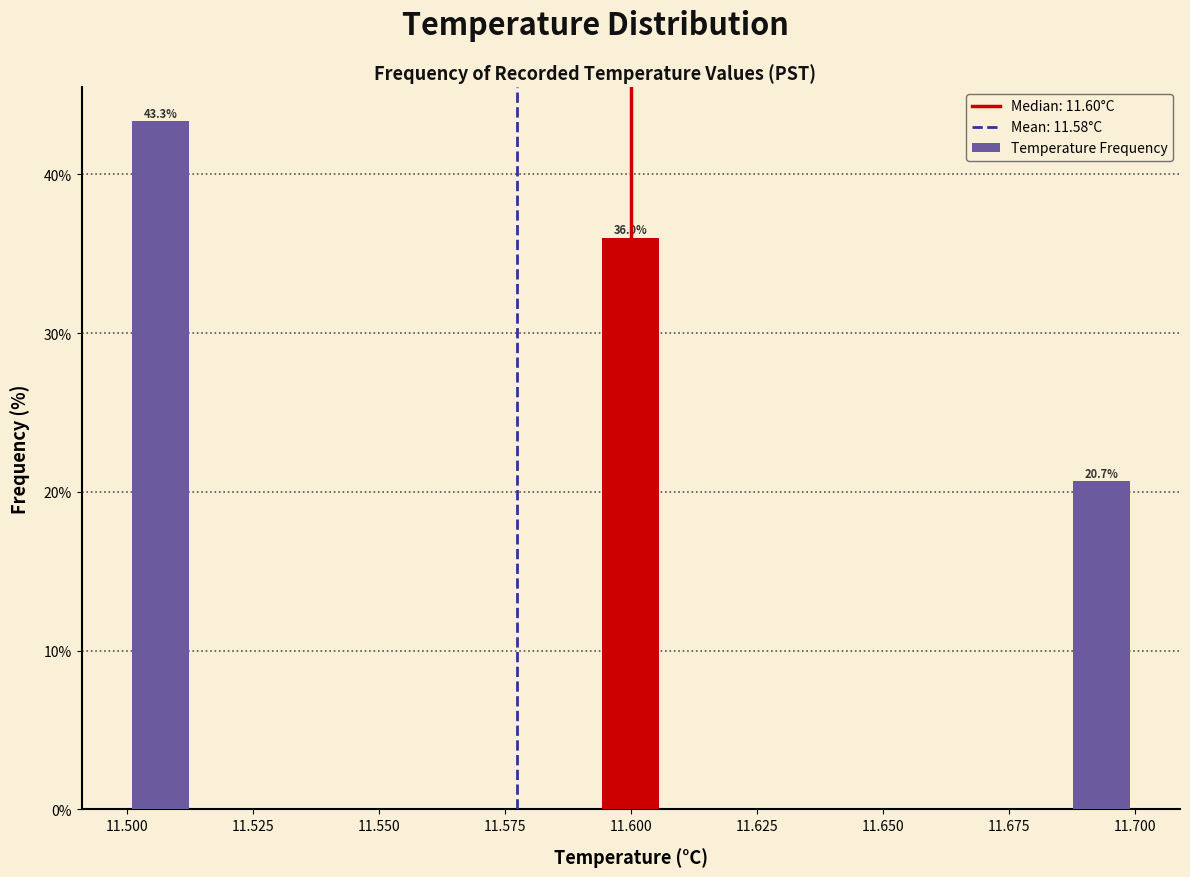

Read against the x-axis, roughly where is the centre of the tallest bar?

11.505